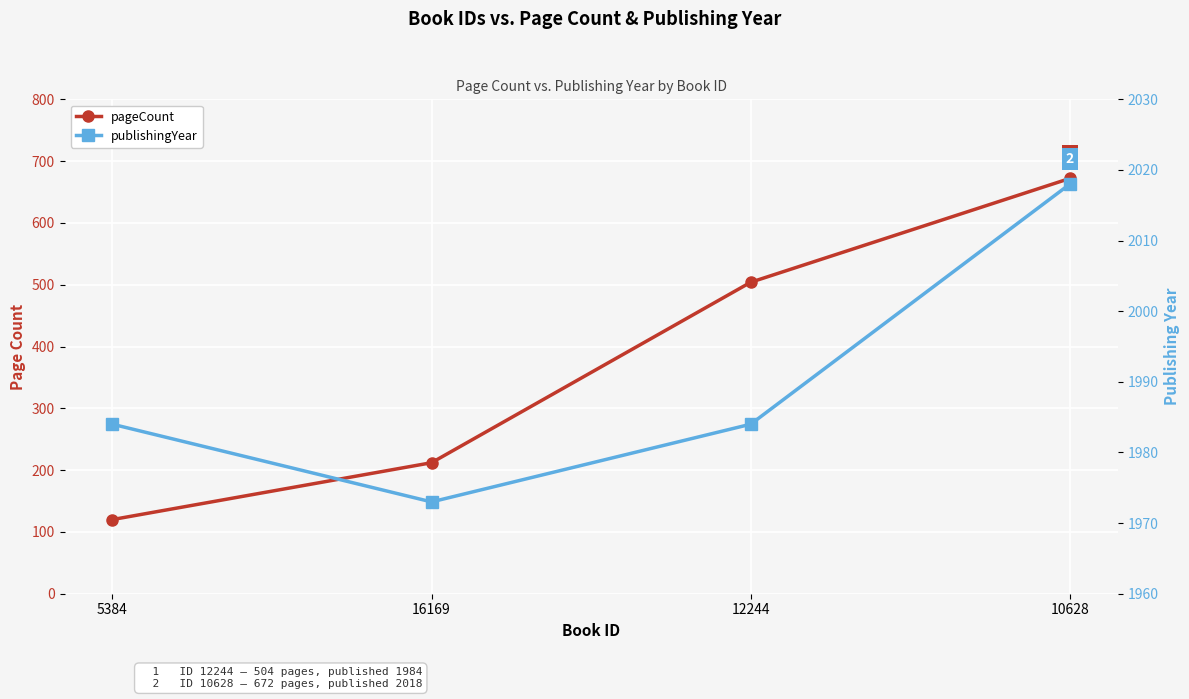

Is this an area chart (filled region under the line)?

No